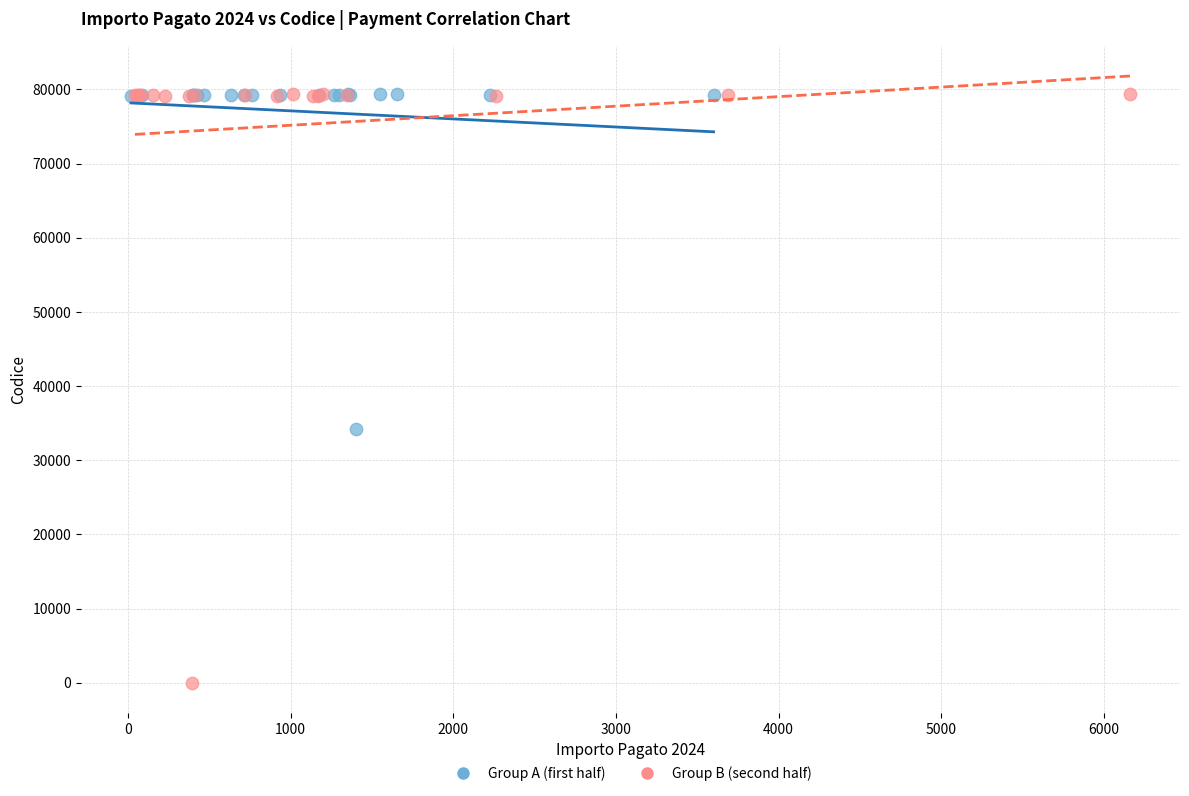

Which series has the largest Y range (max minus min)?

Group B (second half)